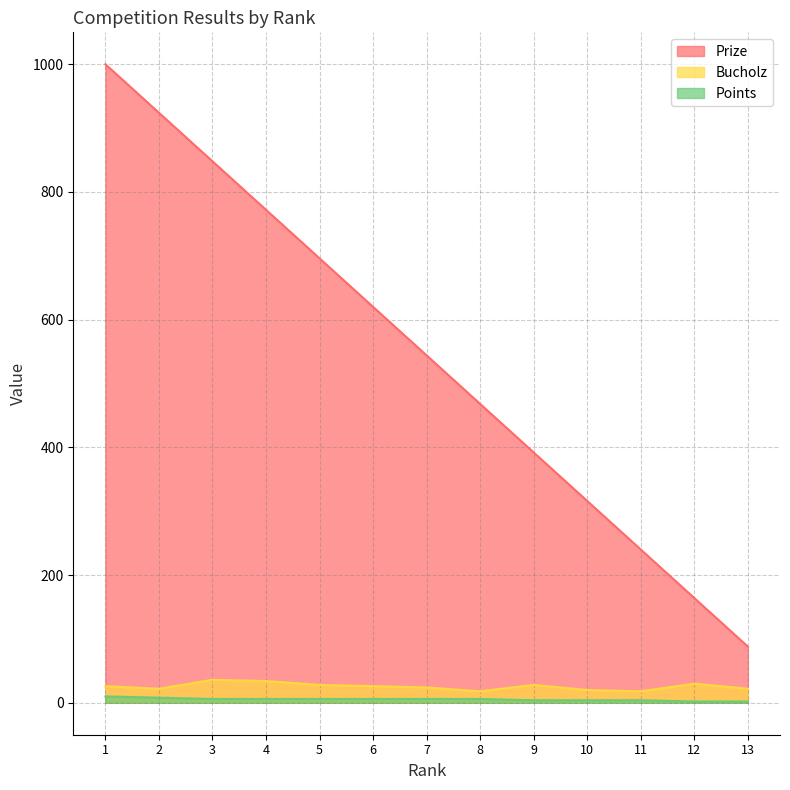

How many lines are shown in the chart?

3